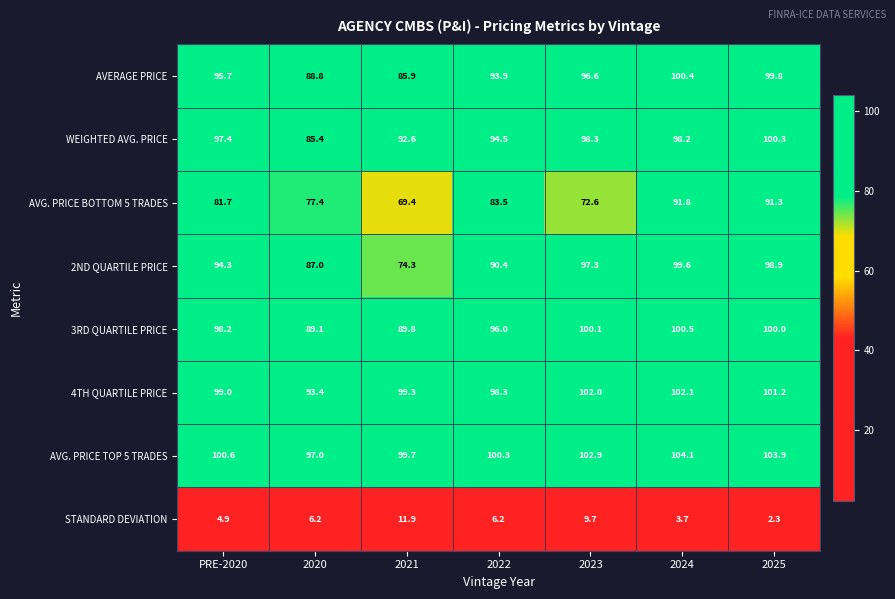

Which label corresponds to the smallest value in the chart?

2025